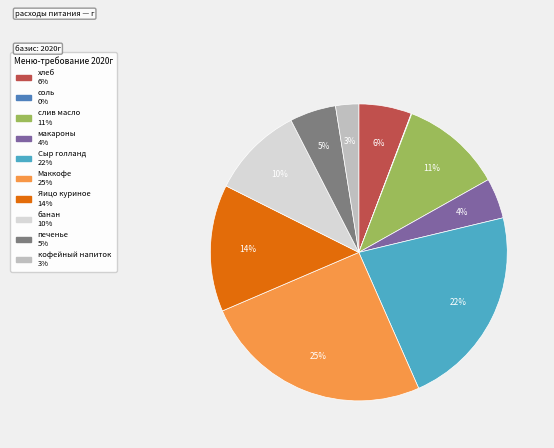

Approximately how many times larger is the value at печенье compared to Яицо куриное?

0.4